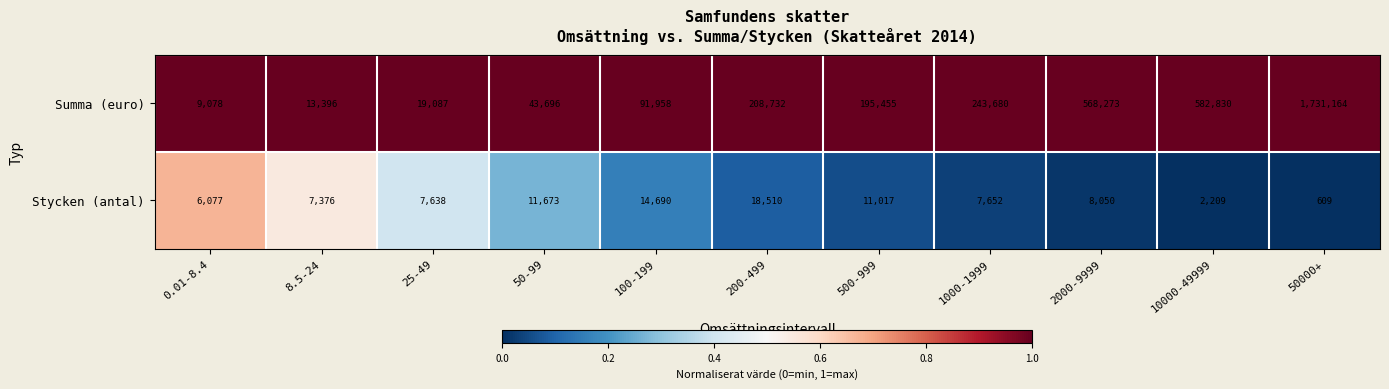

The Stycken (antal) series shows 18510 at 200-499. True or false?

True